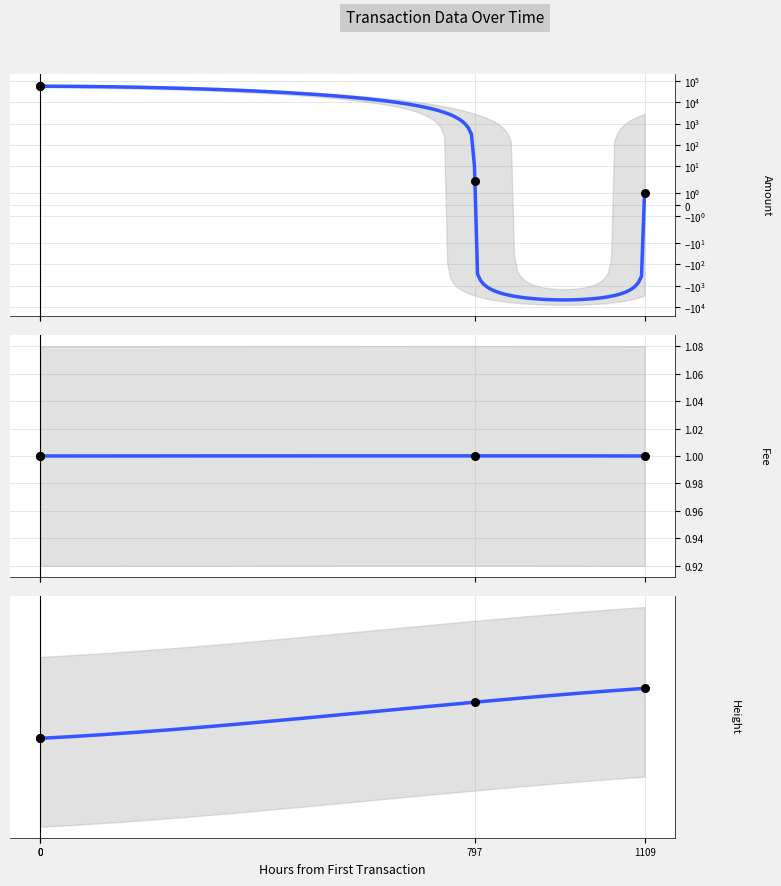

Which series has the largest Y range (max minus min)?

Amount